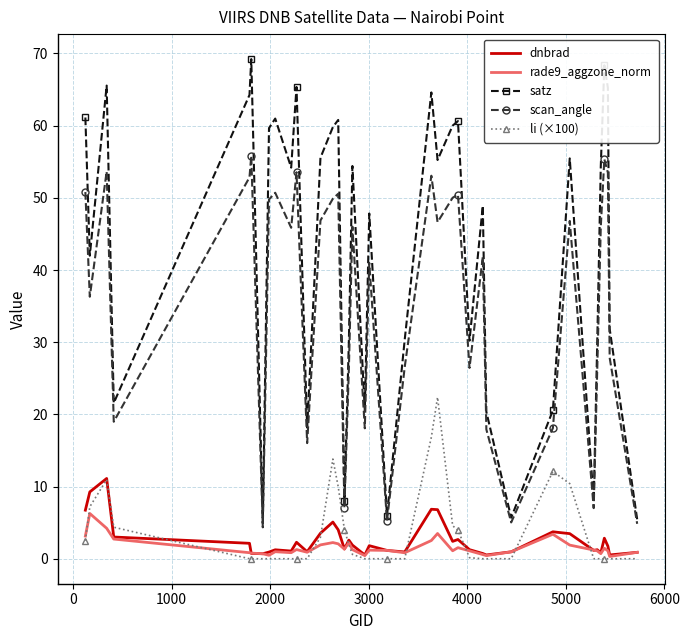

What is the greatest value displayed?

69.2